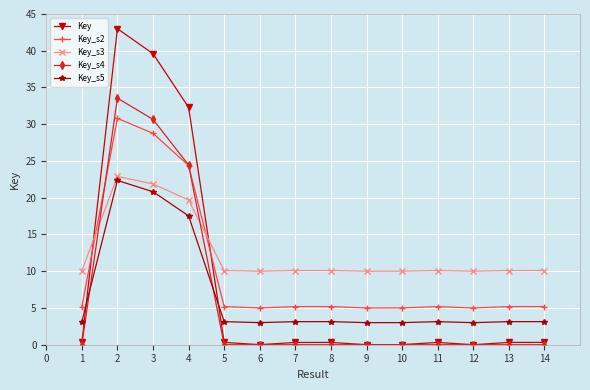

What is the sum of all Key_s2 values?

140.3